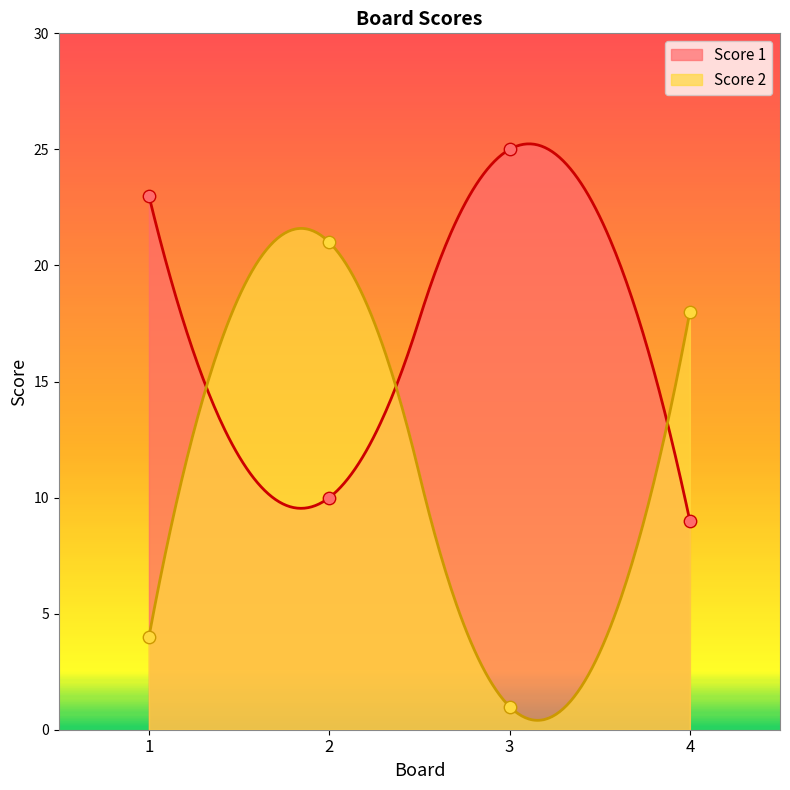

Which series reaches the minimum Y coordinate?

Score 2